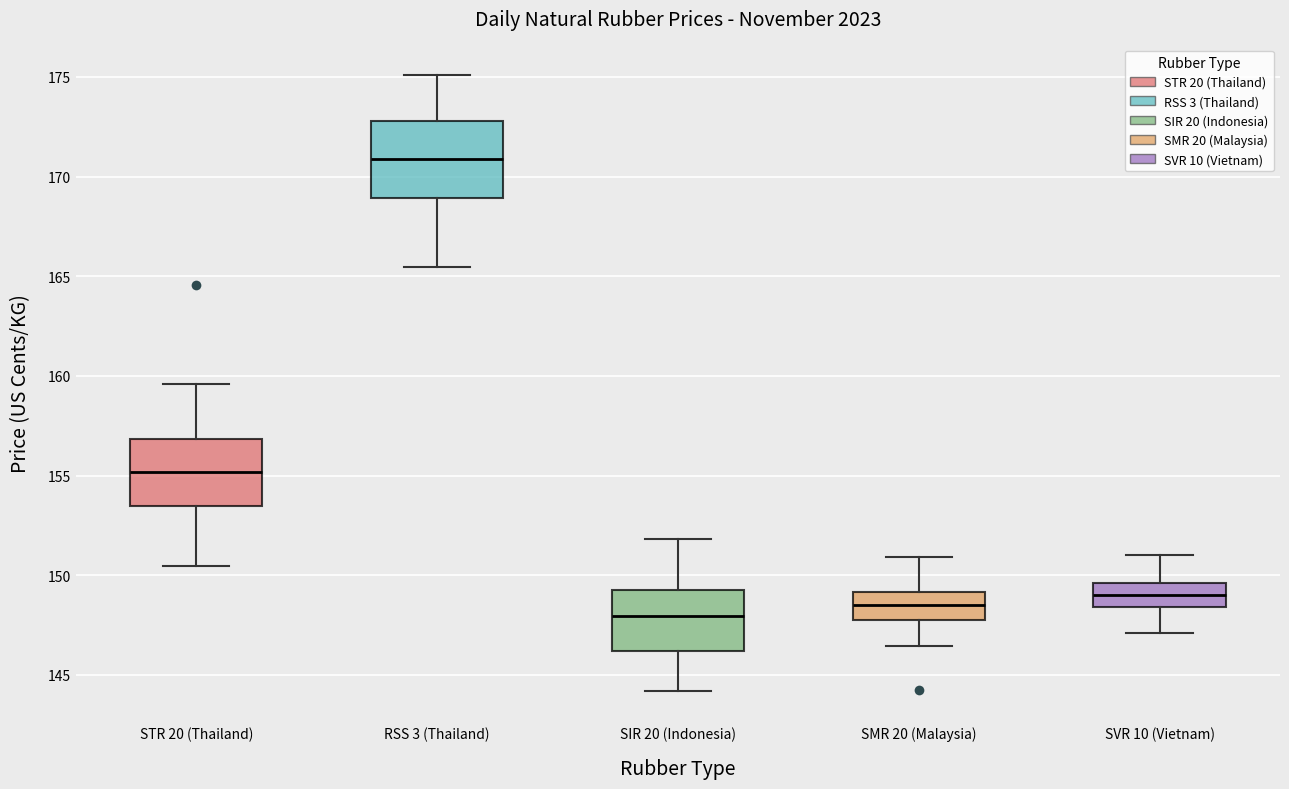

Reading left to right, transcribe this box plot: for each box, give where its median line is, the range the box spans, and where its two whiskers end, as read against the y-axis. The values are not printed on the chart, so give them approximately, as read against the axis.

STR 20 (Thailand): median 155.0, box 153.5 to 157.0, whiskers 150.5 to 159.5
RSS 3 (Thailand): median 171.0, box 169.0 to 173.0, whiskers 165.5 to 175.0
SIR 20 (Indonesia): median 148.0, box 146.0 to 149.5, whiskers 144.0 to 152.0
SMR 20 (Malaysia): median 148.5, box 148.0 to 149.0, whiskers 146.5 to 151.0
SVR 10 (Vietnam): median 149.0, box 148.5 to 149.5, whiskers 147.0 to 151.0